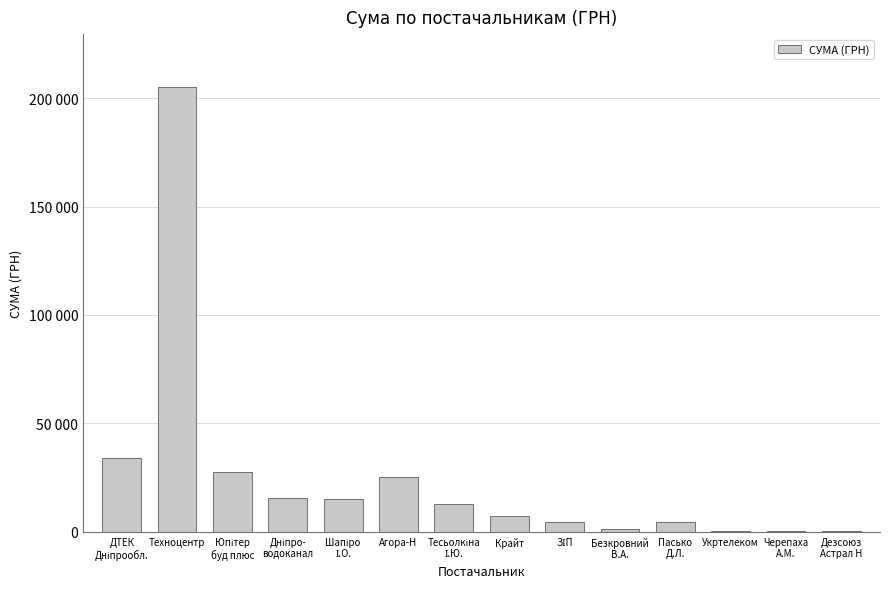

Are the bars horizontal?

No